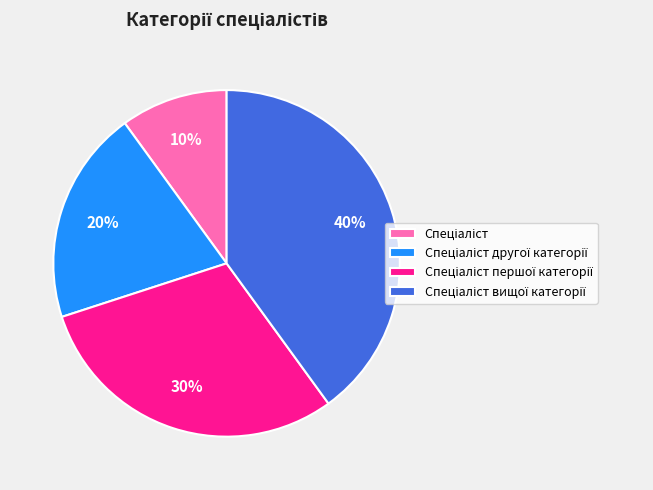

To the nearest percent, what is the average slice percentage?

25%